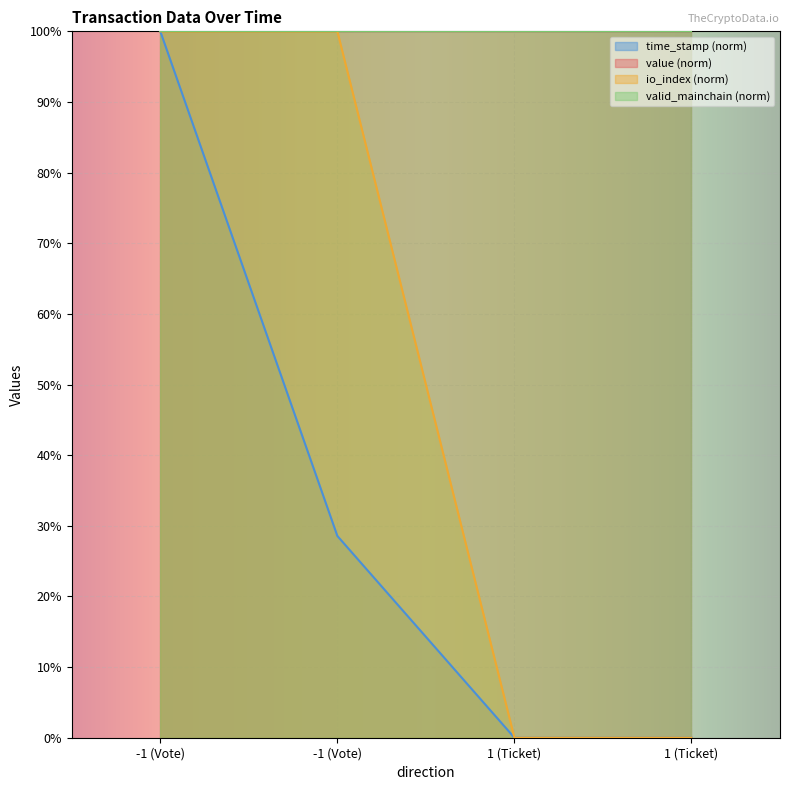

True or false: io_index has more than 0 points higher than both neighbors.

False